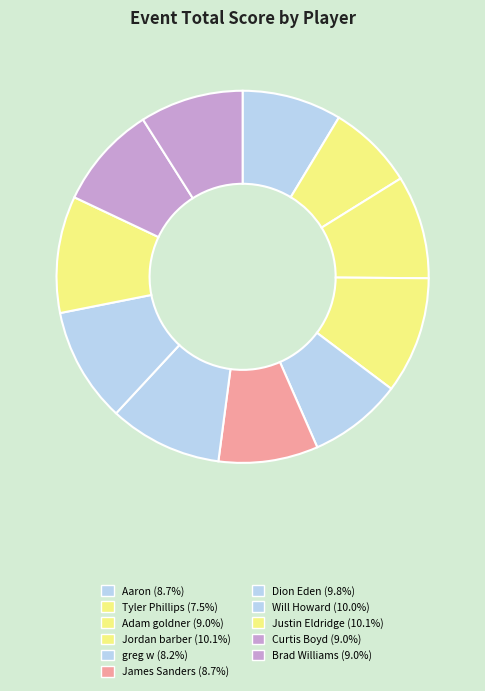

To the nearest percent, what percentage of the pie is Justin Eldridge?

10%